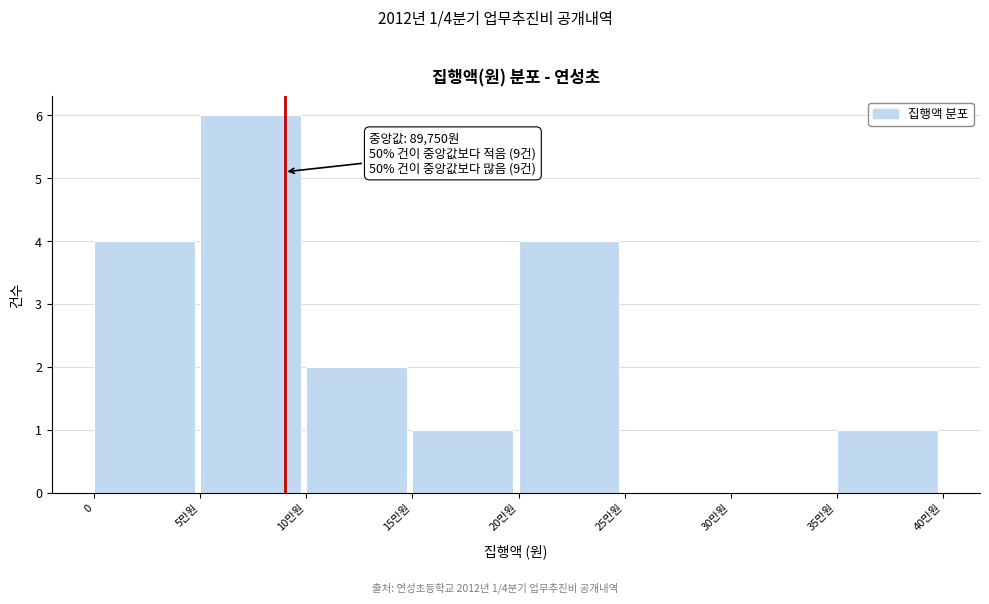

Reading right to left, what are all the values shown in this chart?

35만원=1	30만원=0	25만원=0	20만원=4	15만원=1	10만원=2	5만원=6	0=4